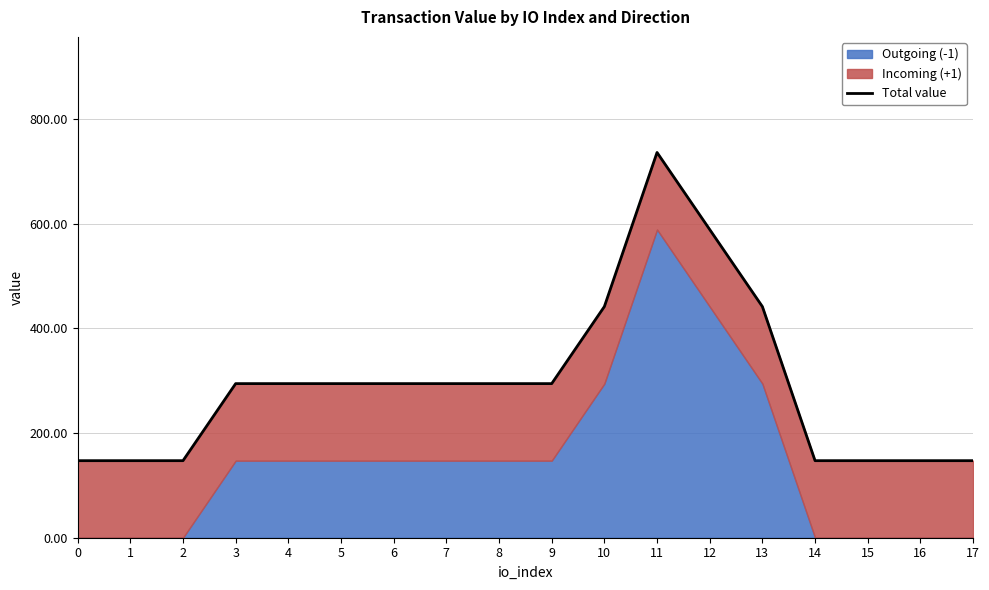

How many data points does each series have?

18